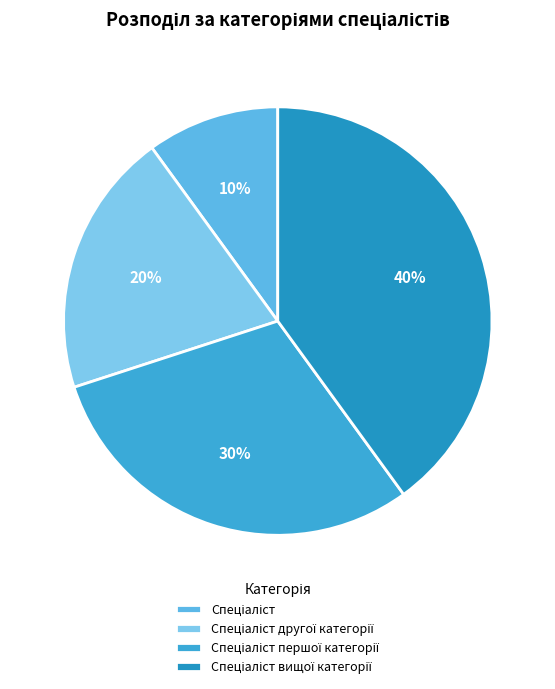

Count the number of slices in the pie.

4